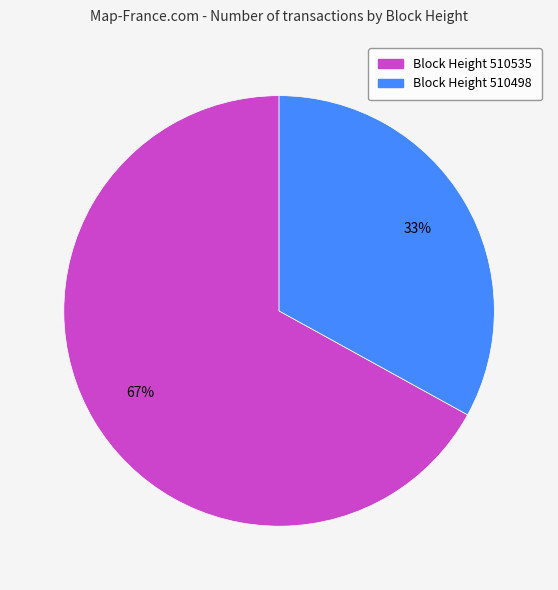

How many slices are in this pie chart?

2